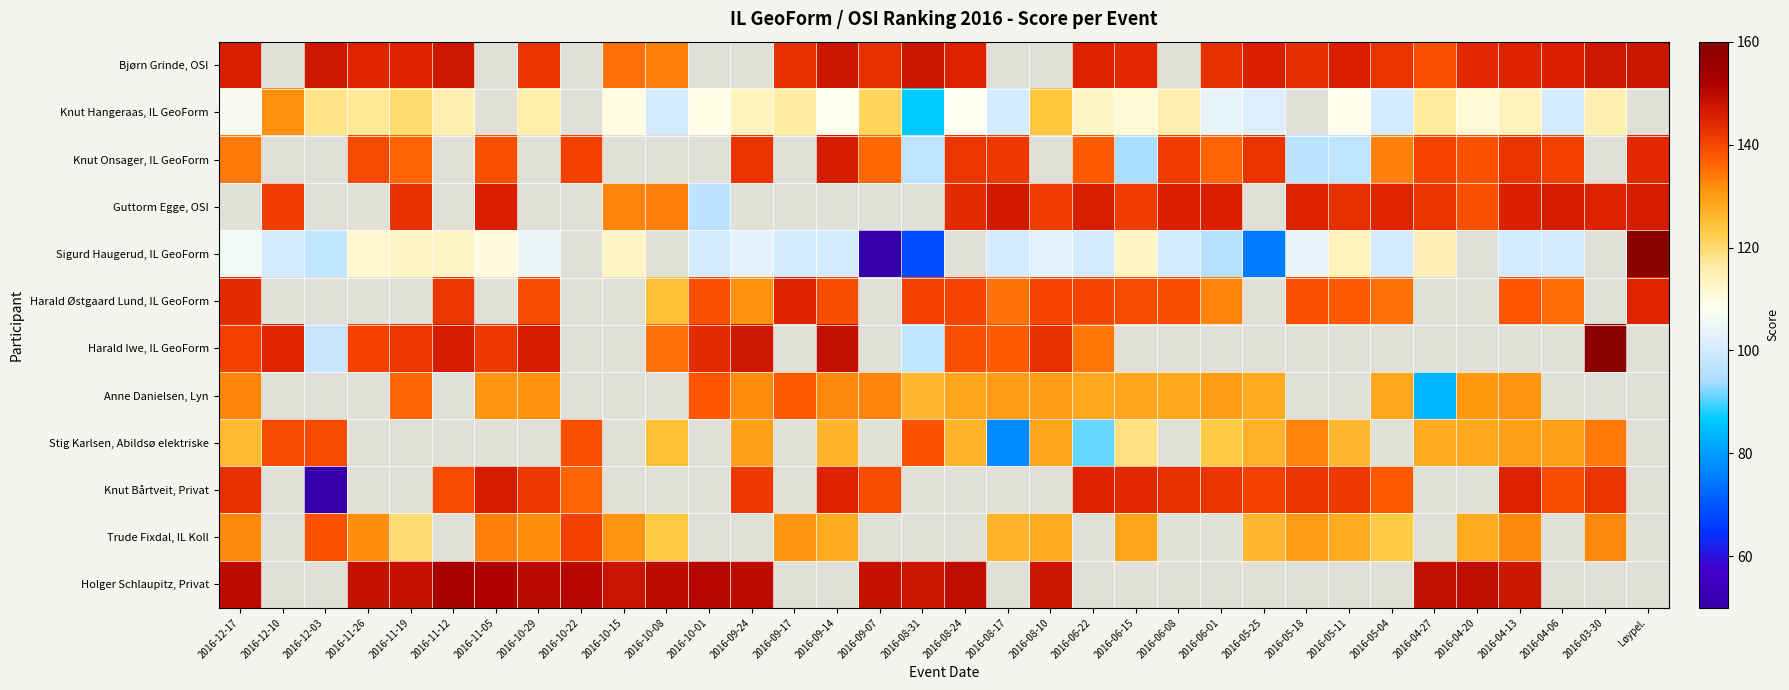

Is it true that Stig Karlsen, Abildsø elektriske equals 132.5 at 2016-05-18?

True